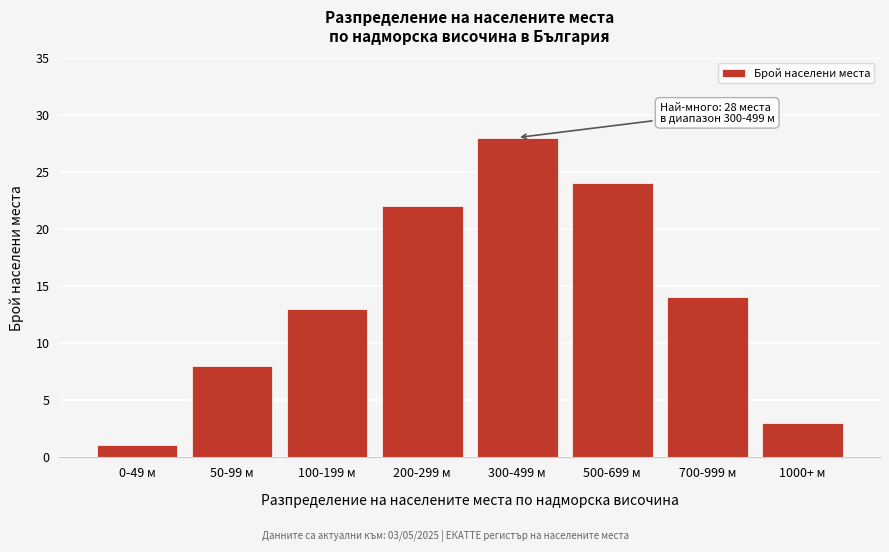

Reading left to right, extract all data points from this chart.

0-49 м=1	50-99 м=8	100-199 м=13	200-299 м=22	300-499 м=28	500-699 м=24	700-999 м=14	1000+ м=3